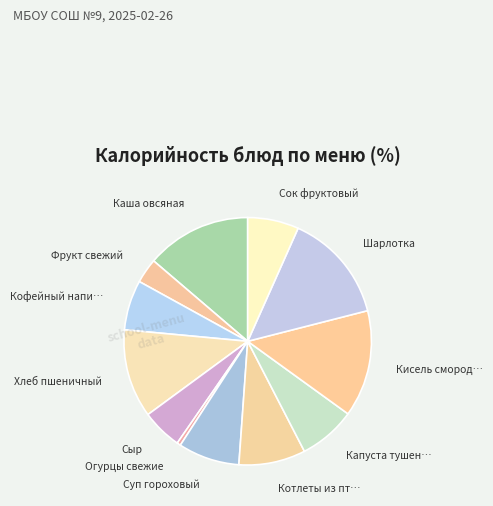

How many slices are in this pie chart?

12